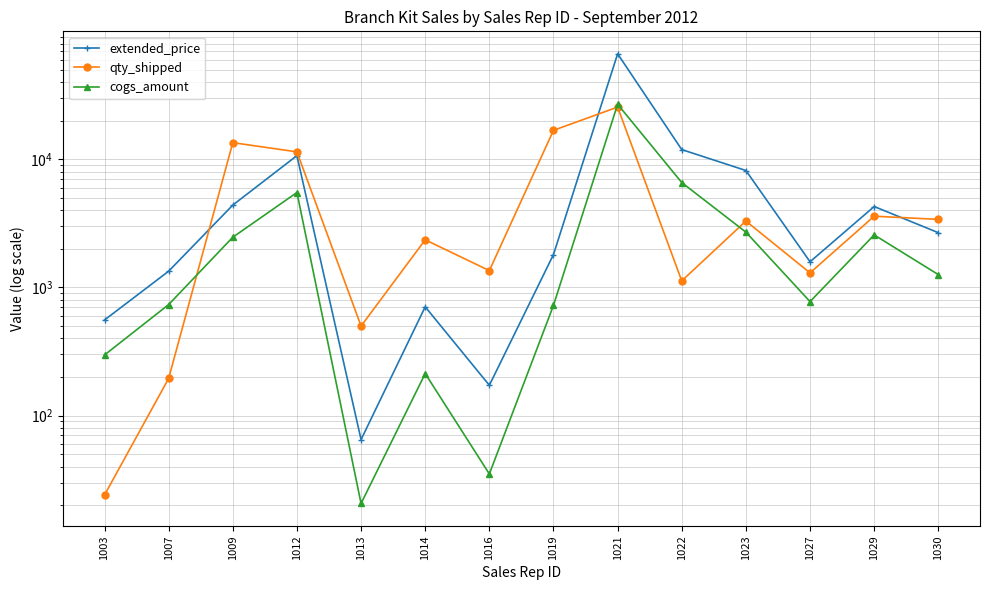

True or false: extended_price and cogs_amount cross at least once.

False